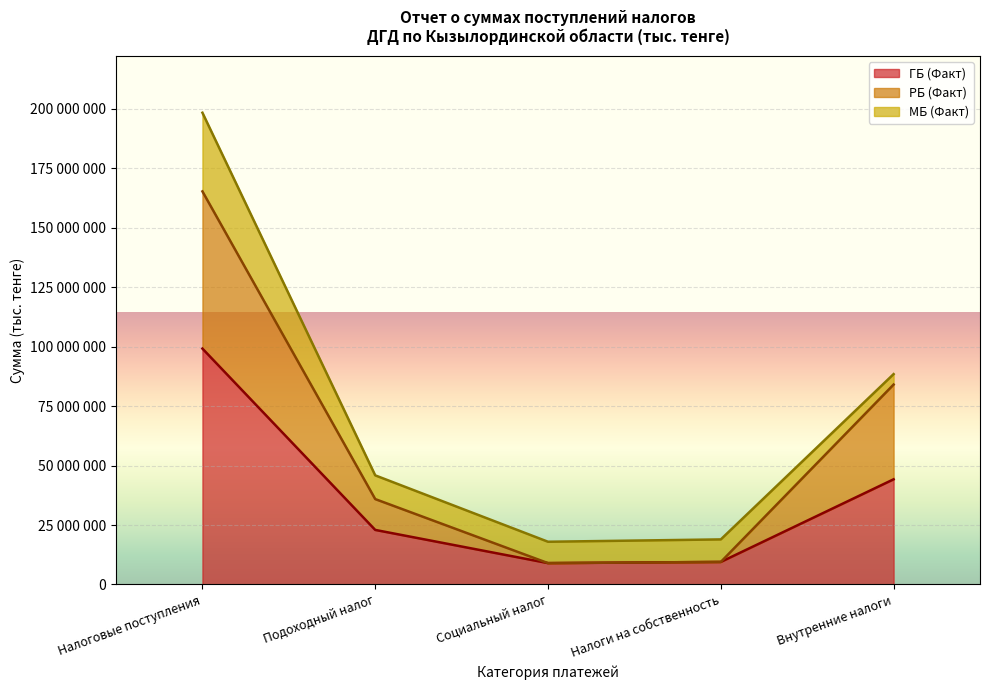

What position from the left is Социальный налог?

3